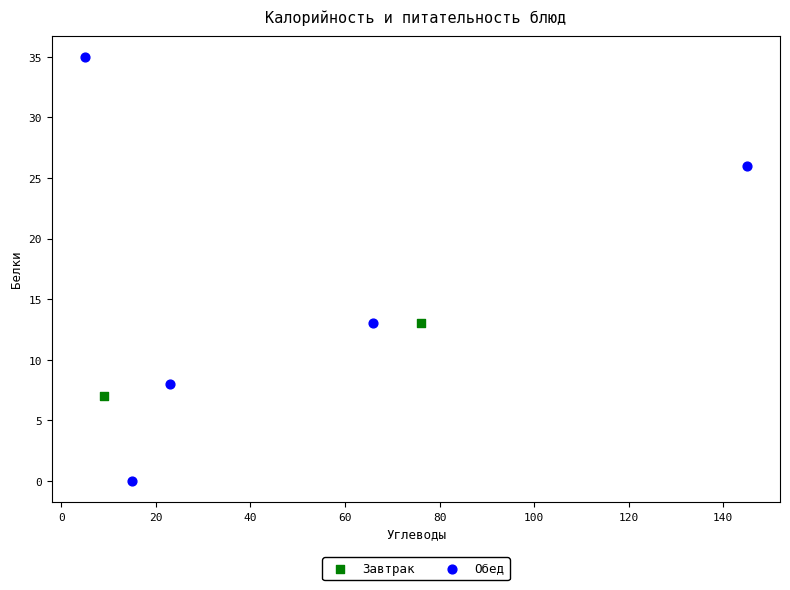

What are all the series names shown in the legend?

Завтрак, Обед